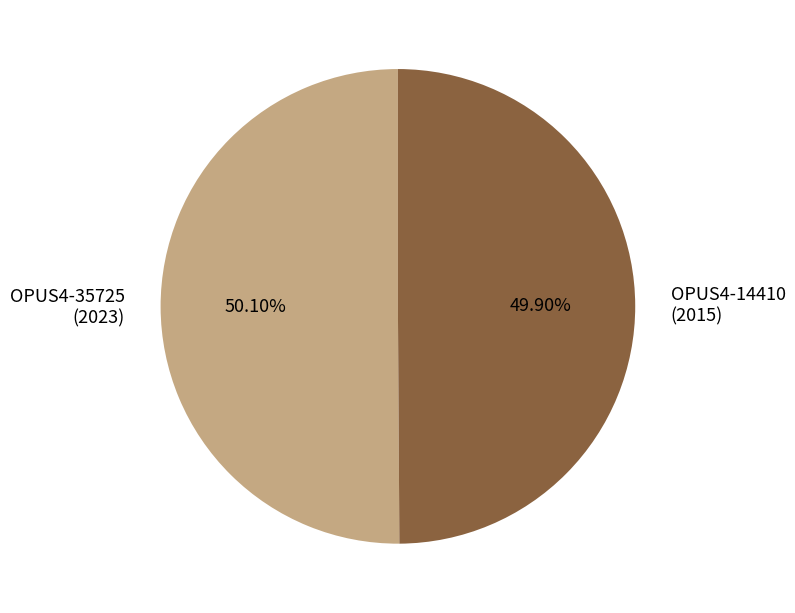

Is there a majority slice in this chart?

Yes